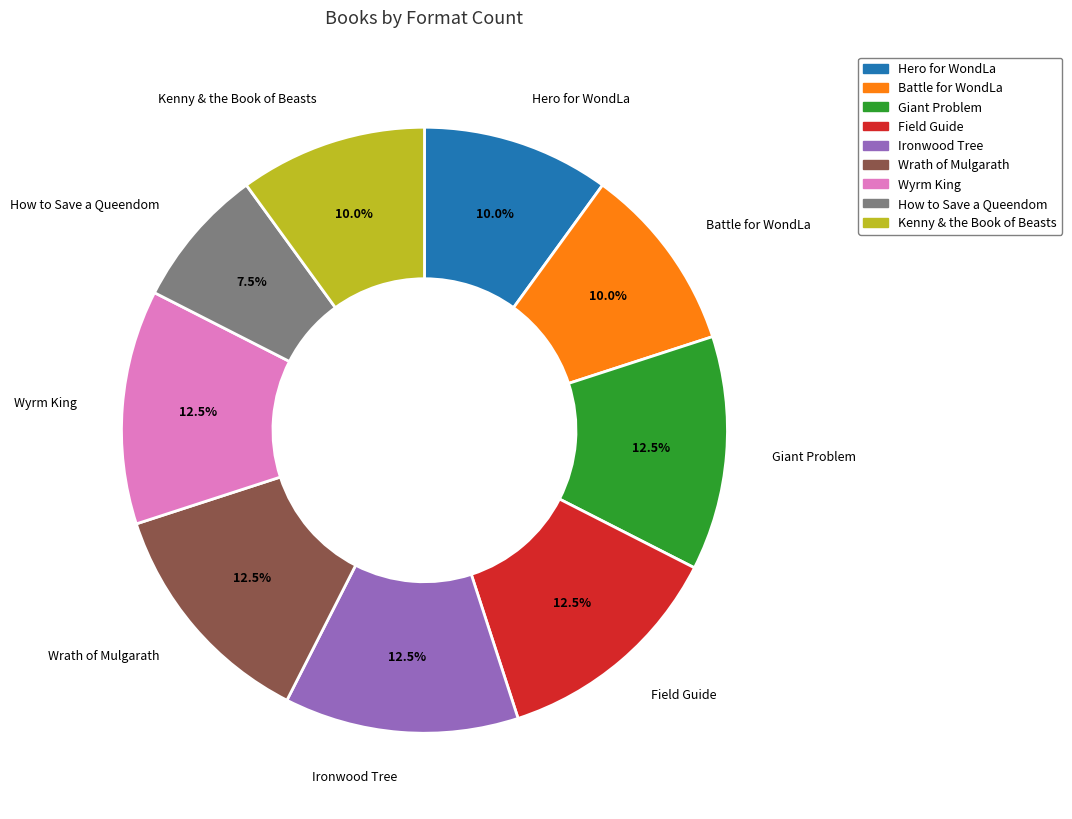

Between Wrath of Mulgarath and Kenny & the Book of Beasts, which is larger?

Wrath of Mulgarath